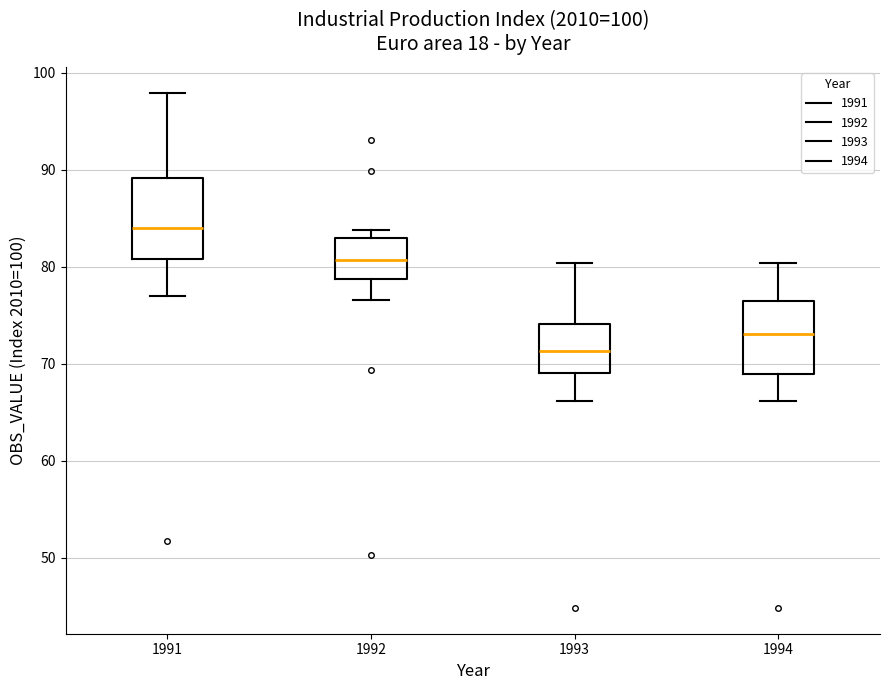

Which box has the highest median line?

1991